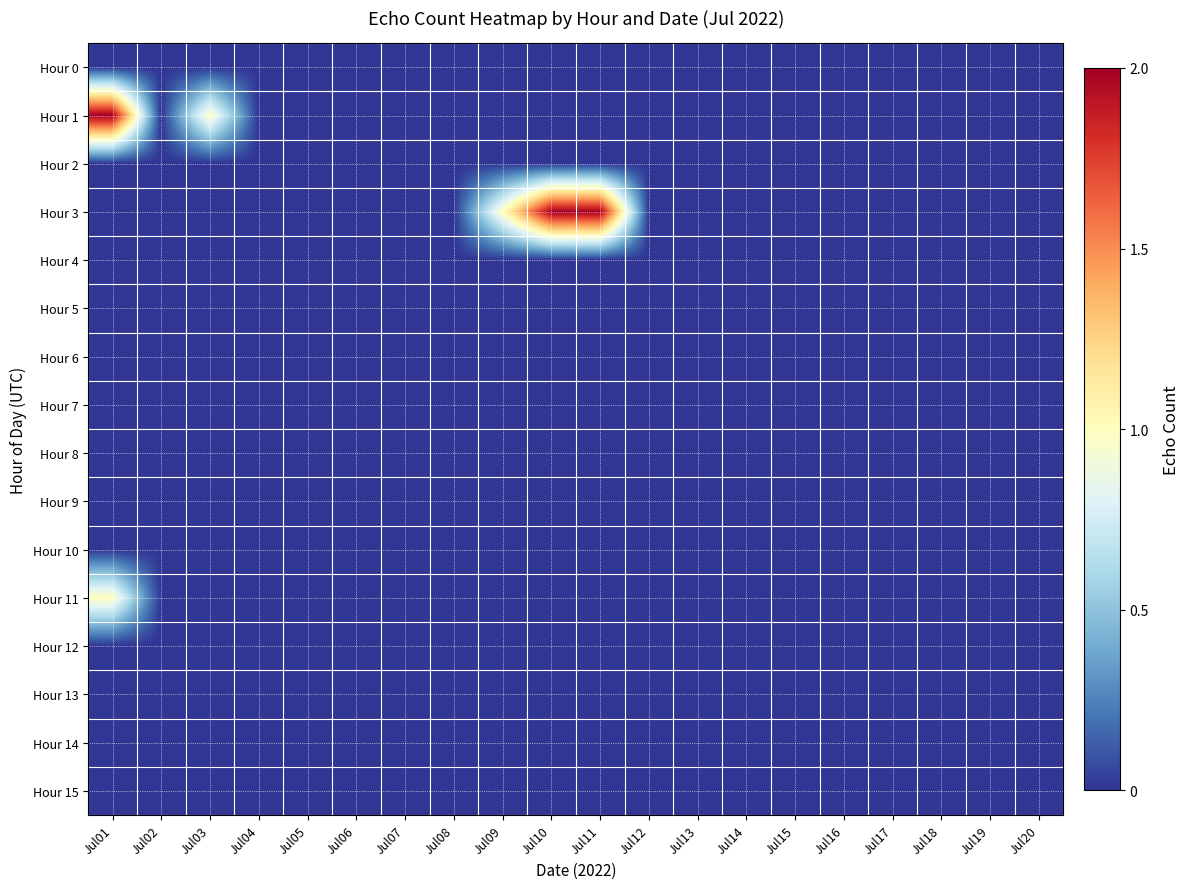

Reading left to right, transcribe all the data shown in this chart.

Hour 0: Jul01=0	Jul02=0	Jul03=0	Jul04=0	Jul05=0	Jul06=0	Jul07=0	Jul08=0	Jul09=0	Jul10=0	Jul11=0	Jul12=0	Jul13=0	Jul14=0	Jul15=0	Jul16=0	Jul17=0	Jul18=0	Jul19=0	Jul20=0
Hour 1: Jul01=2	Jul02=0	Jul03=1	Jul04=0	Jul05=0	Jul06=0	Jul07=0	Jul08=0	Jul09=0	Jul10=0	Jul11=0	Jul12=0	Jul13=0	Jul14=0	Jul15=0	Jul16=0	Jul17=0	Jul18=0	Jul19=0	Jul20=0
Hour 2: Jul01=0	Jul02=0	Jul03=0	Jul04=0	Jul05=0	Jul06=0	Jul07=0	Jul08=0	Jul09=0	Jul10=0	Jul11=0	Jul12=0	Jul13=0	Jul14=0	Jul15=0	Jul16=0	Jul17=0	Jul18=0	Jul19=0	Jul20=0
Hour 3: Jul01=0	Jul02=0	Jul03=0	Jul04=0	Jul05=0	Jul06=0	Jul07=0	Jul08=0	Jul09=1	Jul10=2	Jul11=2	Jul12=0	Jul13=0	Jul14=0	Jul15=0	Jul16=0	Jul17=0	Jul18=0	Jul19=0	Jul20=0
Hour 4: Jul01=0	Jul02=0	Jul03=0	Jul04=0	Jul05=0	Jul06=0	Jul07=0	Jul08=0	Jul09=0	Jul10=0	Jul11=0	Jul12=0	Jul13=0	Jul14=0	Jul15=0	Jul16=0	Jul17=0	Jul18=0	Jul19=0	Jul20=0
Hour 5: Jul01=0	Jul02=0	Jul03=0	Jul04=0	Jul05=0	Jul06=0	Jul07=0	Jul08=0	Jul09=0	Jul10=0	Jul11=0	Jul12=0	Jul13=0	Jul14=0	Jul15=0	Jul16=0	Jul17=0	Jul18=0	Jul19=0	Jul20=0
Hour 6: Jul01=0	Jul02=0	Jul03=0	Jul04=0	Jul05=0	Jul06=0	Jul07=0	Jul08=0	Jul09=0	Jul10=0	Jul11=0	Jul12=0	Jul13=0	Jul14=0	Jul15=0	Jul16=0	Jul17=0	Jul18=0	Jul19=0	Jul20=0
Hour 7: Jul01=0	Jul02=0	Jul03=0	Jul04=0	Jul05=0	Jul06=0	Jul07=0	Jul08=0	Jul09=0	Jul10=0	Jul11=0	Jul12=0	Jul13=0	Jul14=0	Jul15=0	Jul16=0	Jul17=0	Jul18=0	Jul19=0	Jul20=0
Hour 8: Jul01=0	Jul02=0	Jul03=0	Jul04=0	Jul05=0	Jul06=0	Jul07=0	Jul08=0	Jul09=0	Jul10=0	Jul11=0	Jul12=0	Jul13=0	Jul14=0	Jul15=0	Jul16=0	Jul17=0	Jul18=0	Jul19=0	Jul20=0
Hour 9: Jul01=0	Jul02=0	Jul03=0	Jul04=0	Jul05=0	Jul06=0	Jul07=0	Jul08=0	Jul09=0	Jul10=0	Jul11=0	Jul12=0	Jul13=0	Jul14=0	Jul15=0	Jul16=0	Jul17=0	Jul18=0	Jul19=0	Jul20=0
Hour 10: Jul01=0	Jul02=0	Jul03=0	Jul04=0	Jul05=0	Jul06=0	Jul07=0	Jul08=0	Jul09=0	Jul10=0	Jul11=0	Jul12=0	Jul13=0	Jul14=0	Jul15=0	Jul16=0	Jul17=0	Jul18=0	Jul19=0	Jul20=0
Hour 11: Jul01=1	Jul02=0	Jul03=0	Jul04=0	Jul05=0	Jul06=0	Jul07=0	Jul08=0	Jul09=0	Jul10=0	Jul11=0	Jul12=0	Jul13=0	Jul14=0	Jul15=0	Jul16=0	Jul17=0	Jul18=0	Jul19=0	Jul20=0
Hour 12: Jul01=0	Jul02=0	Jul03=0	Jul04=0	Jul05=0	Jul06=0	Jul07=0	Jul08=0	Jul09=0	Jul10=0	Jul11=0	Jul12=0	Jul13=0	Jul14=0	Jul15=0	Jul16=0	Jul17=0	Jul18=0	Jul19=0	Jul20=0
Hour 13: Jul01=0	Jul02=0	Jul03=0	Jul04=0	Jul05=0	Jul06=0	Jul07=0	Jul08=0	Jul09=0	Jul10=0	Jul11=0	Jul12=0	Jul13=0	Jul14=0	Jul15=0	Jul16=0	Jul17=0	Jul18=0	Jul19=0	Jul20=0
Hour 14: Jul01=0	Jul02=0	Jul03=0	Jul04=0	Jul05=0	Jul06=0	Jul07=0	Jul08=0	Jul09=0	Jul10=0	Jul11=0	Jul12=0	Jul13=0	Jul14=0	Jul15=0	Jul16=0	Jul17=0	Jul18=0	Jul19=0	Jul20=0
Hour 15: Jul01=0	Jul02=0	Jul03=0	Jul04=0	Jul05=0	Jul06=0	Jul07=0	Jul08=0	Jul09=0	Jul10=0	Jul11=0	Jul12=0	Jul13=0	Jul14=0	Jul15=0	Jul16=0	Jul17=0	Jul18=0	Jul19=0	Jul20=0